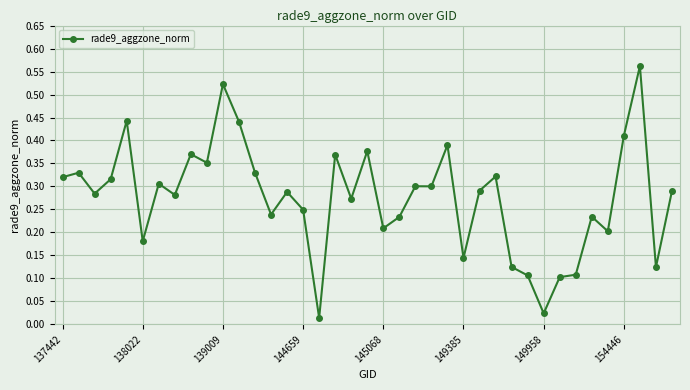

How many lines are shown in the chart?

1